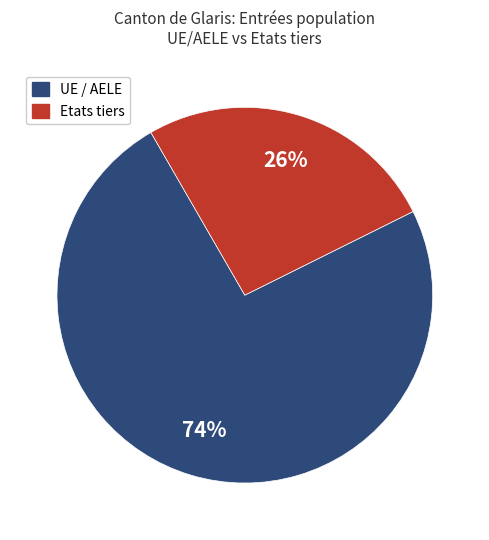

How many slices are in this pie chart?

2